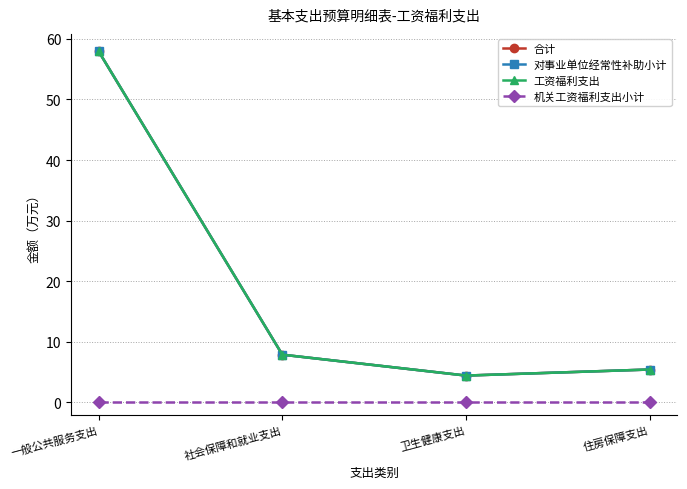

Reading right to left, what are all the values shown in this chart?

合计: 5.4	4.4	7.9	57.9
对事业单位经常性补助小计: 5.4	4.4	7.9	57.9
工资福利支出: 5.4	4.4	7.9	57.9
机关工资福利支出小计: 0.0	0.0	0.0	0.0